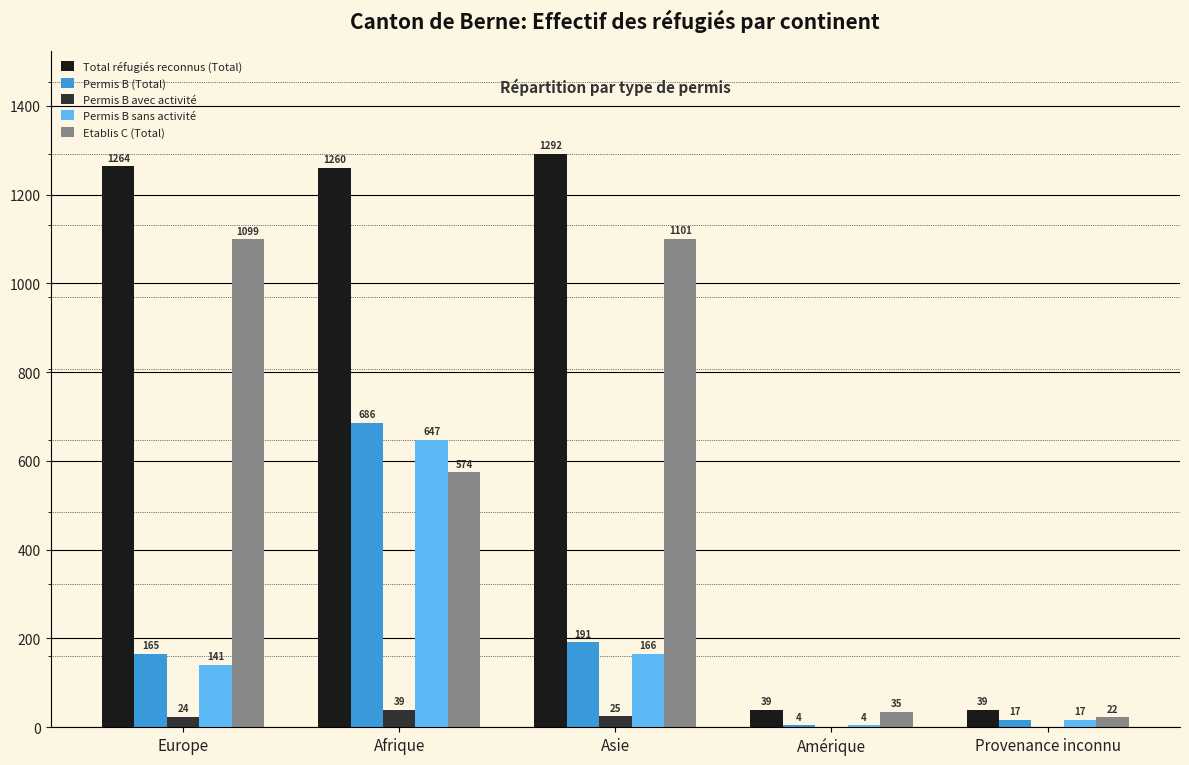

Is it true that Permis B sans activité equals 141 at Europe?

True